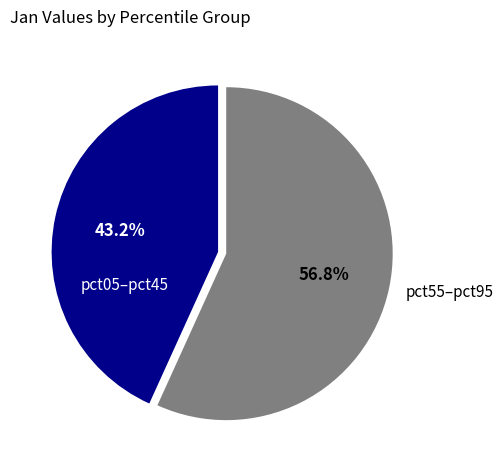

Rank the categories by value from highest to lowest.

pct55–pct95, pct05–pct45